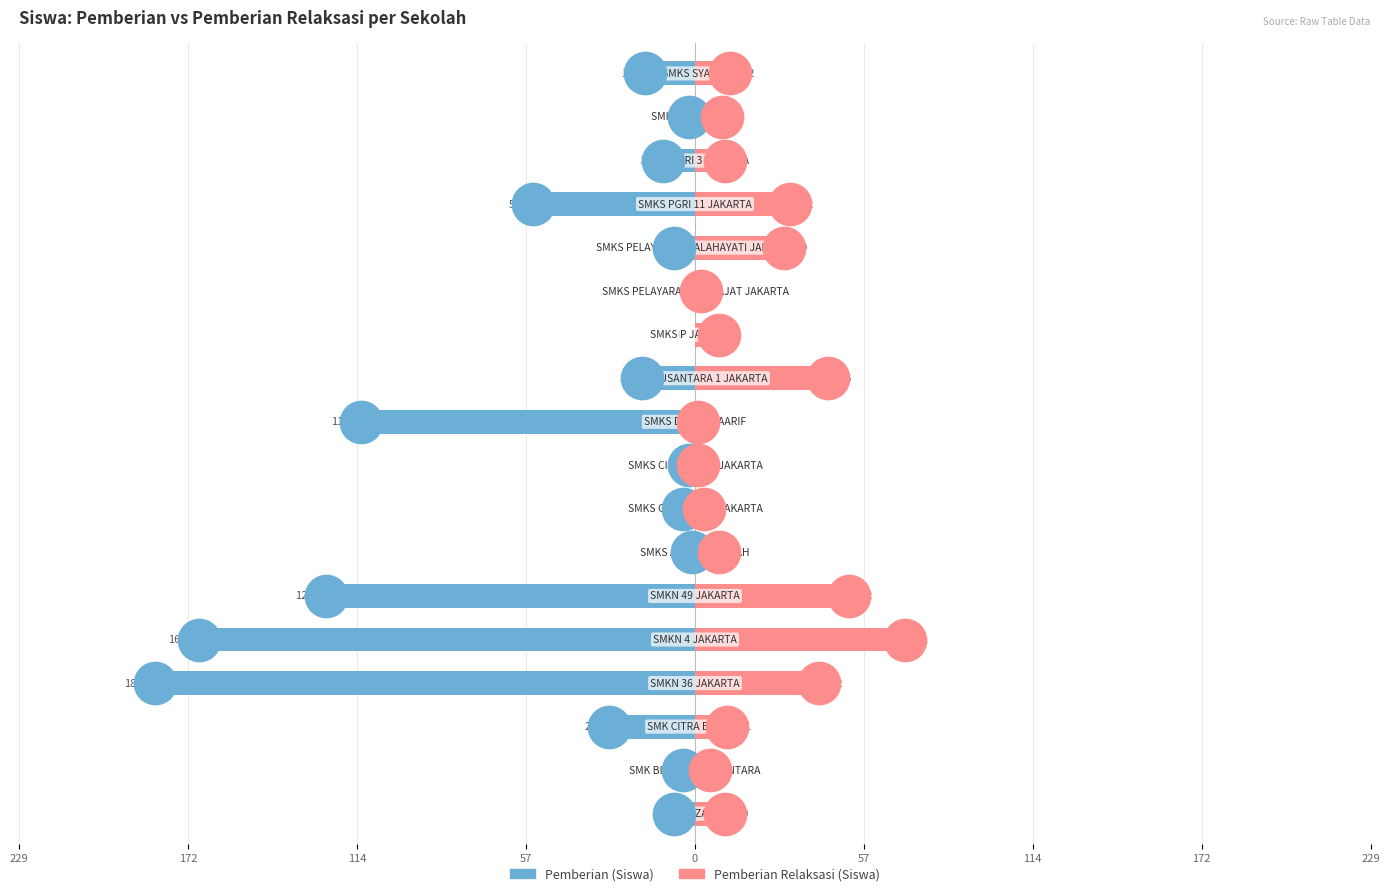

Which series reaches the maximum Y coordinate?

Pemberian Relaksasi (Siswa)